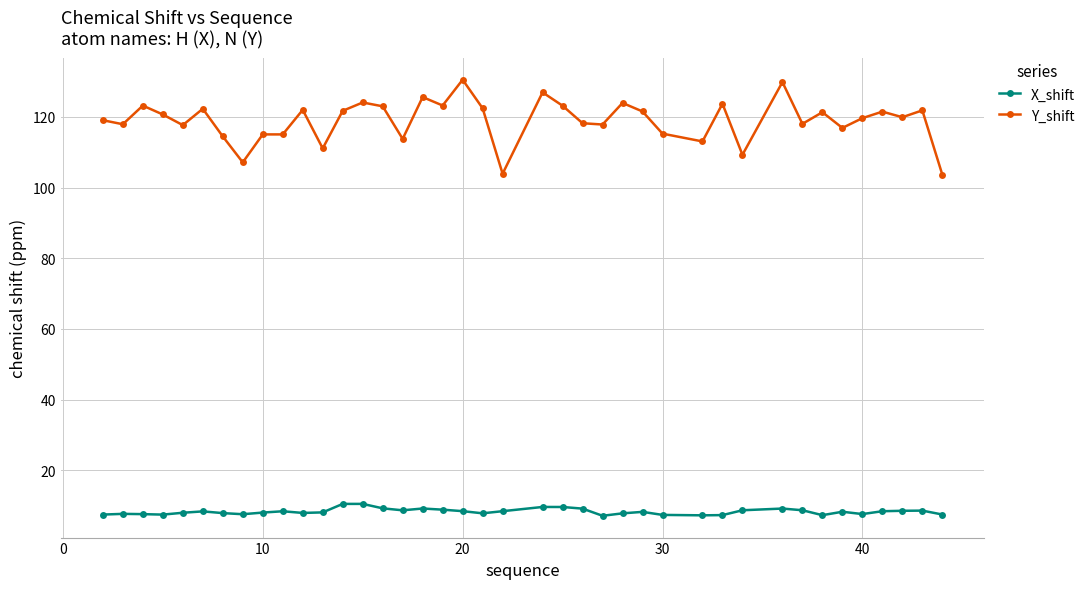

Which series has the widest spread of values?

Y_shift